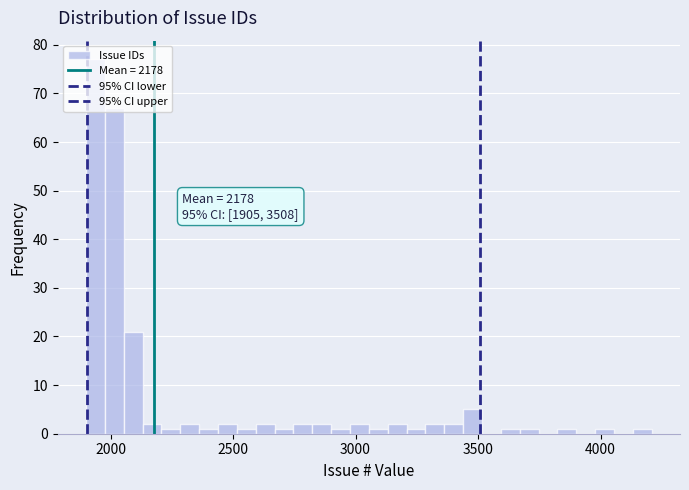

Around what value on the x-axis is the tallest bar? Give the approximate position of its centre, as read against the axis.

1950